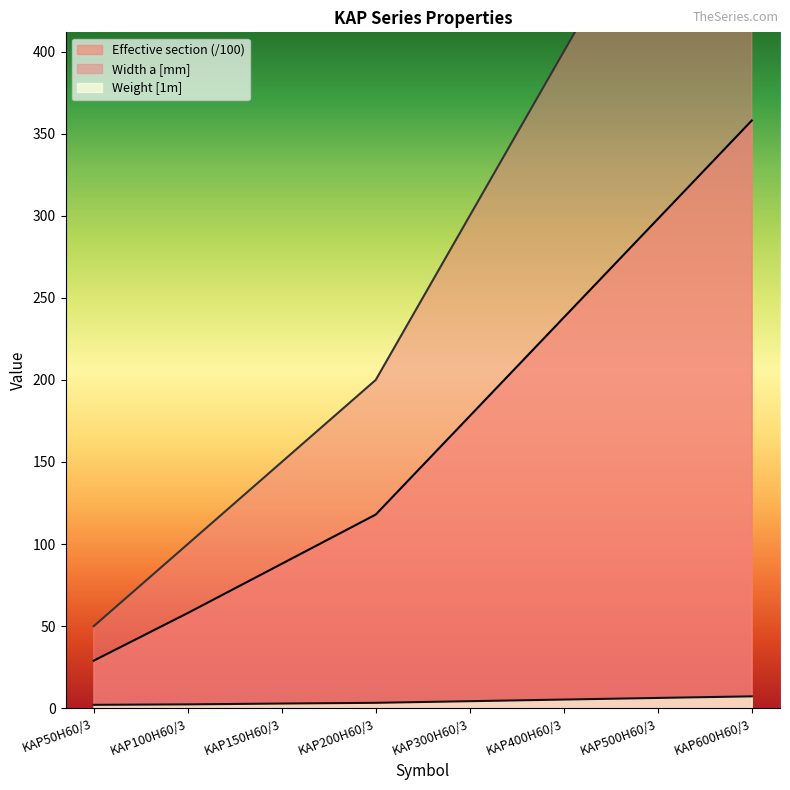

The Effective section series shows 38.6 at KAP50H60/3. True or false?

False